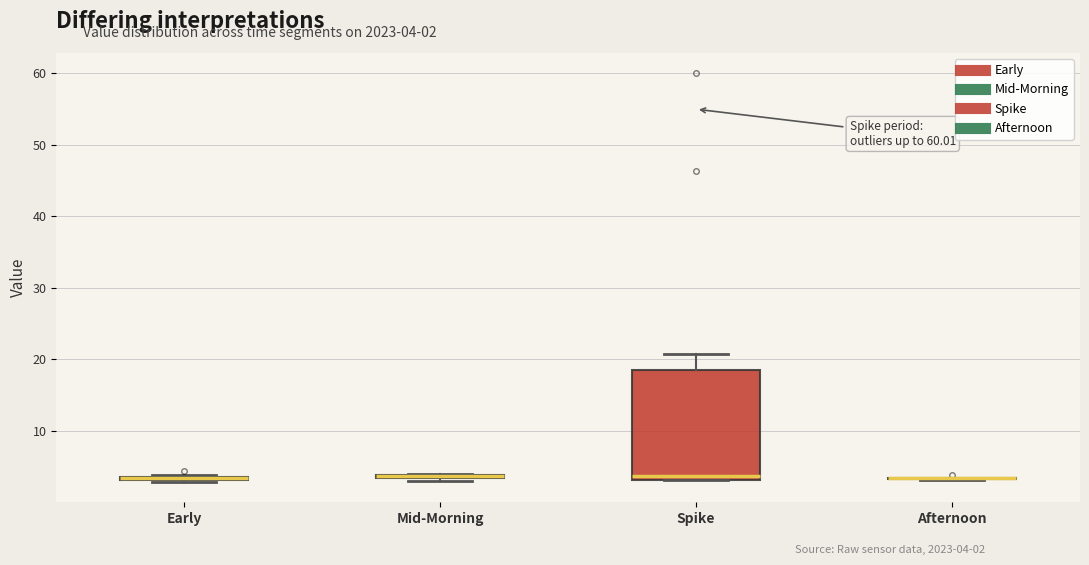

Comparing the boxes themselves (not the whiskers), which one is the tallest?

Spike